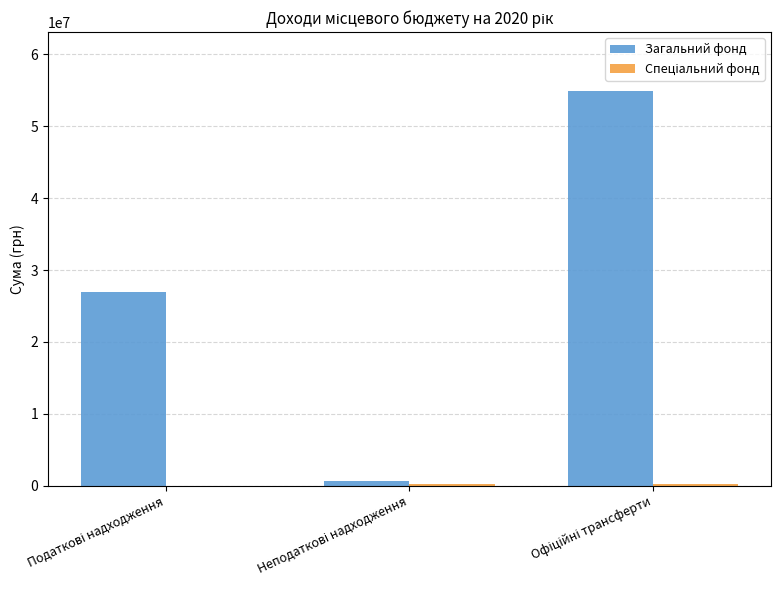

Which series has the largest total across all categories?

Загальний фонд